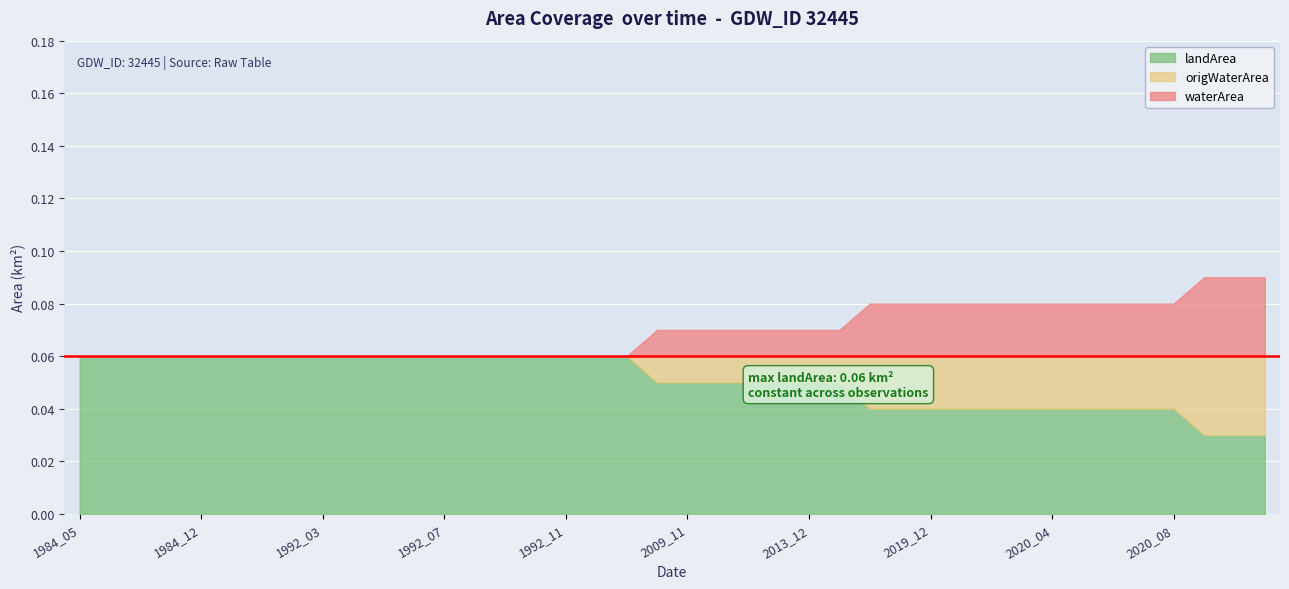

Reading left to right, extract all data points from this chart.

waterArea: 0.0	0.0	0.0	0.0	0.0	0.0	0.0	0.0	0.0	0.0	0.0	0.0	0.0	0.0	0.0	0.0	0.0	0.0	0.0	0.0	0.0	0.0	0.0	0.0	0.0	0.0	0.0	0.0	0.0	0.0	0.0	0.0	0.0	0.0	0.0	0.0	0.0	0.0	0.0	0.0
landArea: 0.1	0.1	0.1	0.1	0.1	0.1	0.1	0.1	0.1	0.1	0.1	0.1	0.1	0.1	0.1	0.1	0.1	0.1	0.1	0.1	0.1	0.1	0.1	0.1	0.1	0.1	0.0	0.0	0.0	0.0	0.0	0.0	0.0	0.0	0.0	0.0	0.0	0.0	0.0	0.0
origWaterArea: 0.0	0.0	0.0	0.0	0.0	0.0	0.0	0.0	0.0	0.0	0.0	0.0	0.0	0.0	0.0	0.0	0.0	0.0	0.0	0.0	0.0	0.0	0.0	0.0	0.0	0.0	0.0	0.0	0.0	0.0	0.0	0.0	0.0	0.0	0.0	0.0	0.0	0.0	0.0	0.0